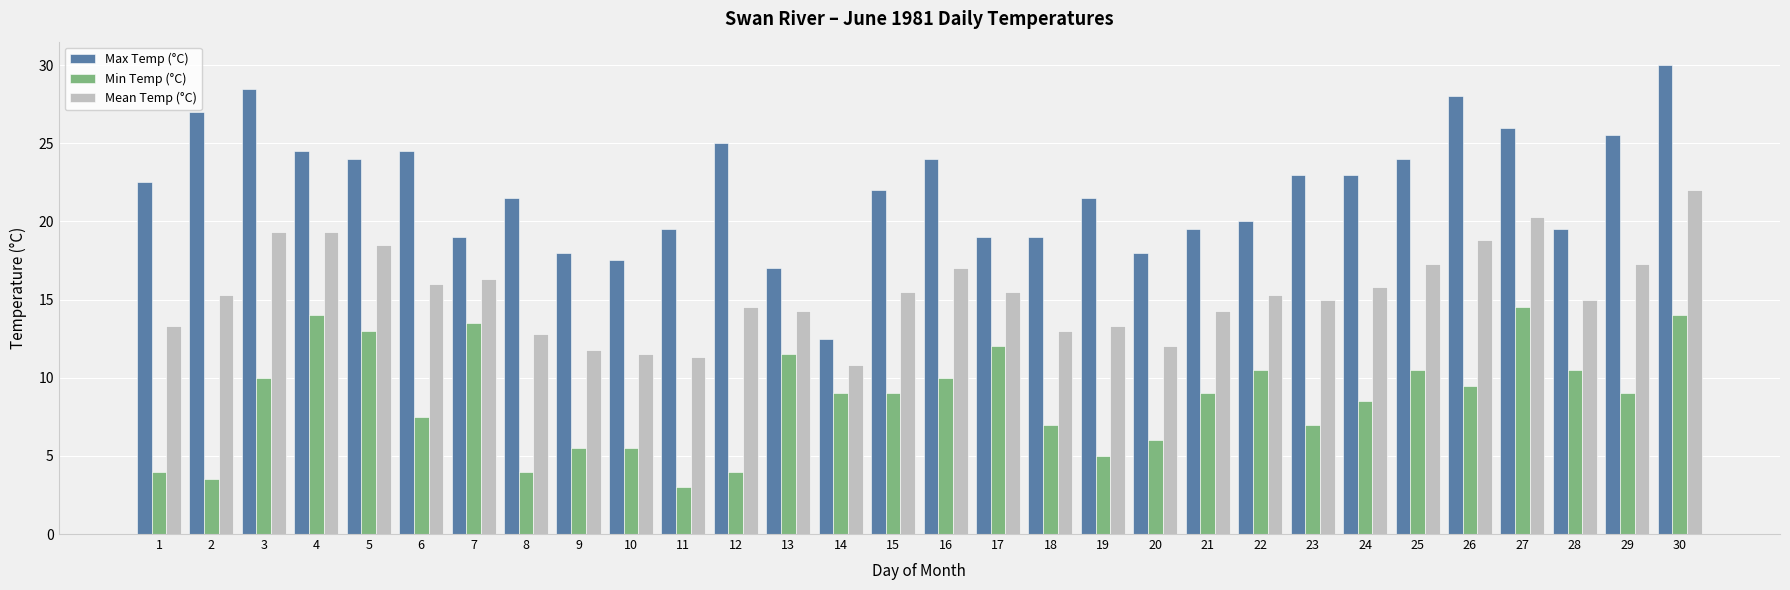

What is the spread (max minus min) of values at 18?

12.0